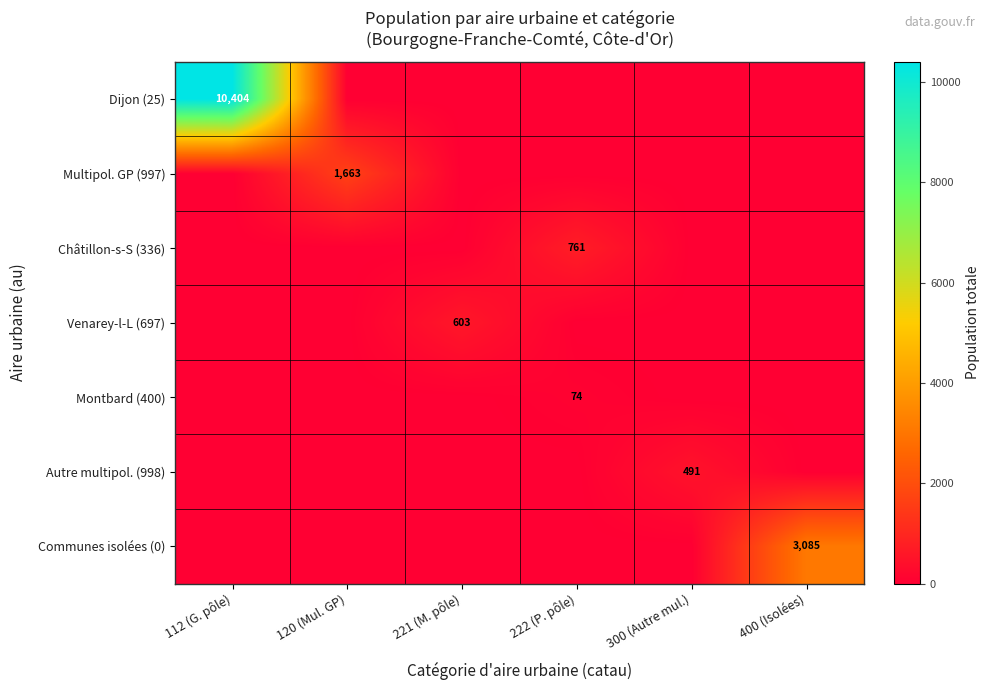

Is it true that Montbard (400) equals 74 at 222 (P. pôle)?

True